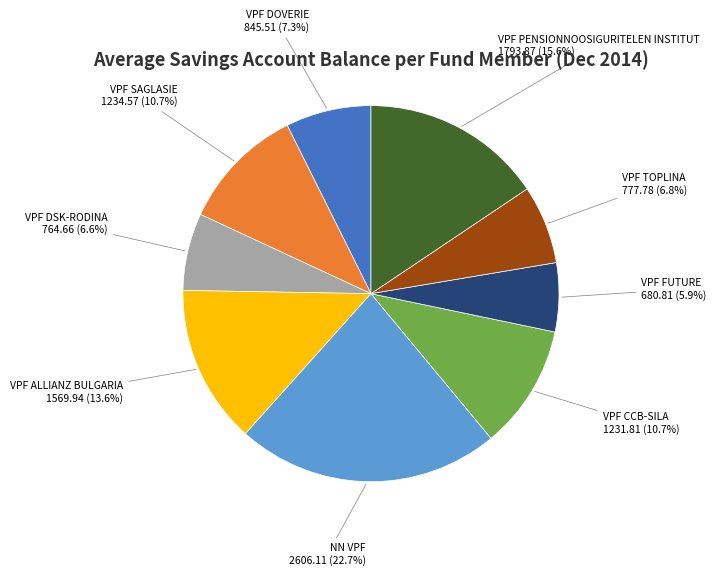

To the nearest percent, what is the difference between the largest and smallest slice percentages?

17%